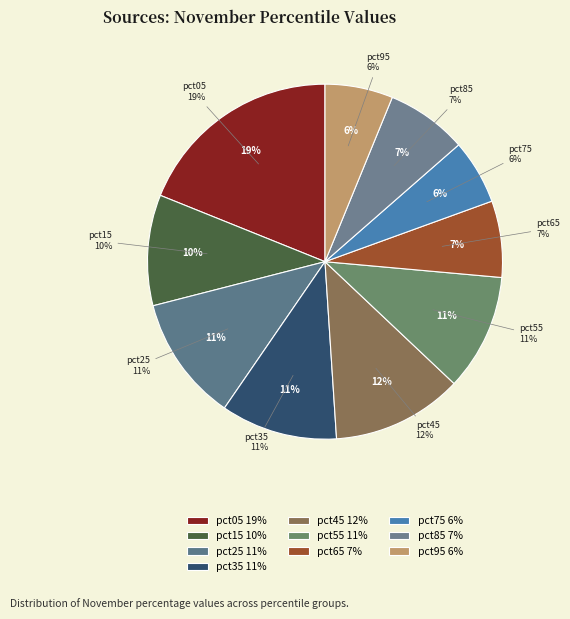

Does any single category account for the majority?

No